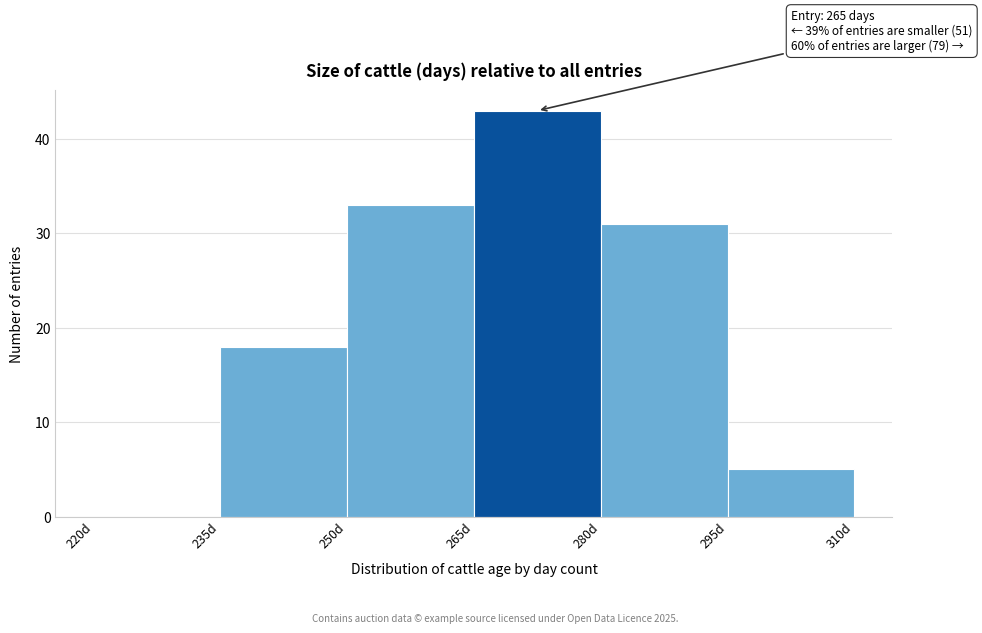

Which range on the x-axis has the tallest bar?

265 to 280